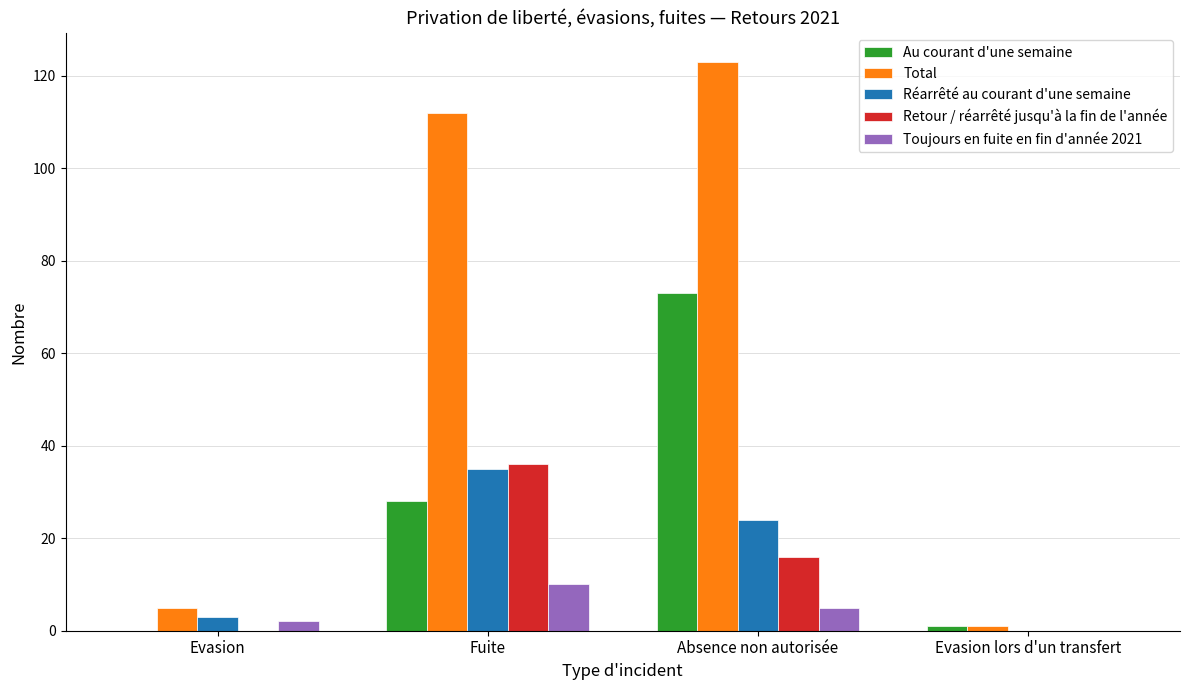

Is it true that Retour / réarrêté jusqu'à la fin de l'année equals 8 at Absence non autorisée?

False